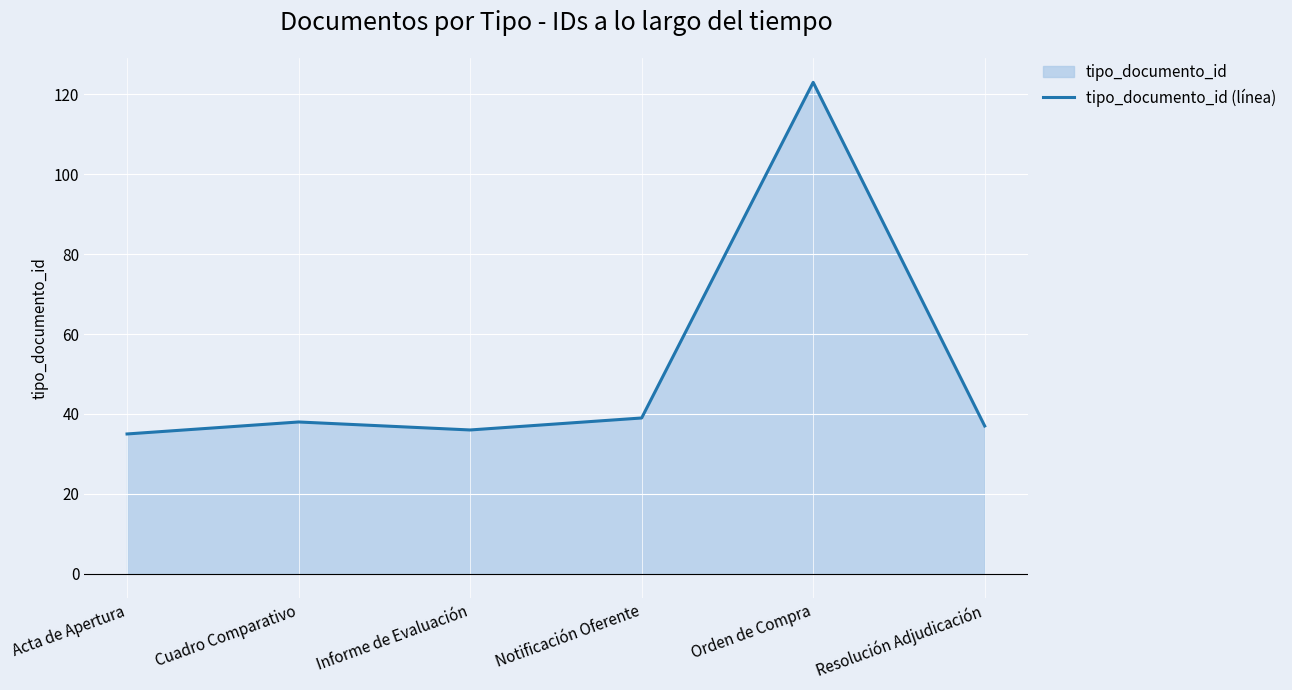

Does the chart display data point markers on the line(s)?

No